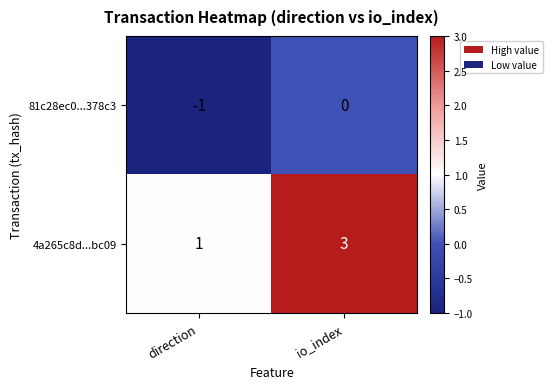

What is the greatest value displayed?

3